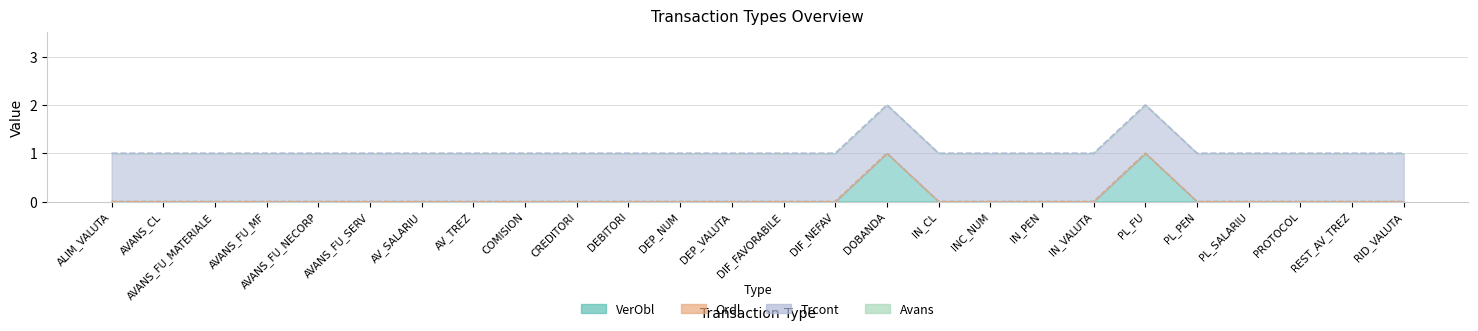

What is the approximate value of VerObl at PL_FU?

1